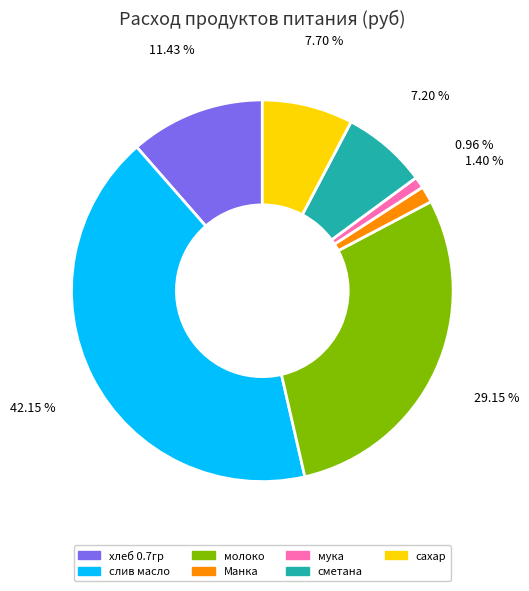

Count the number of slices in the pie.

7